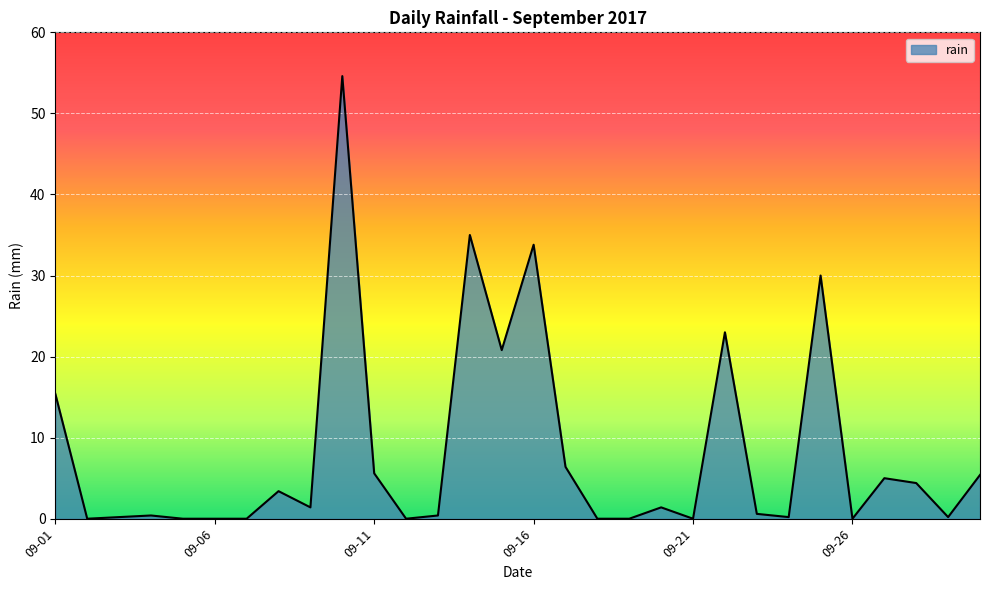

What is the difference between the maximum and minimum values?

54.6